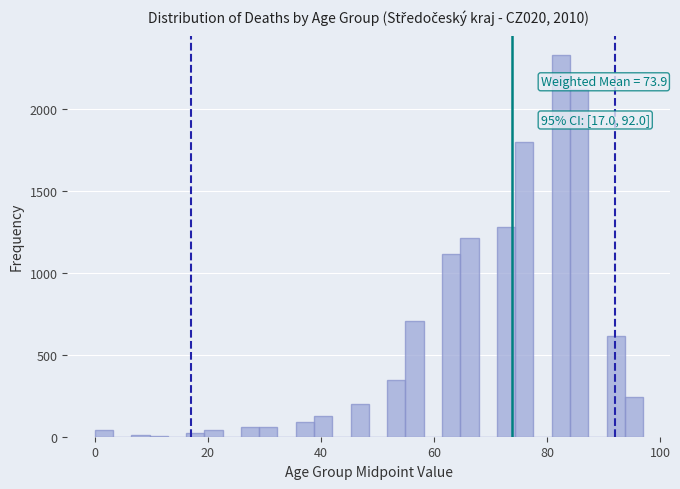

Around what value on the x-axis is the tallest bar? Give the approximate position of its centre, as read against the axis.

82